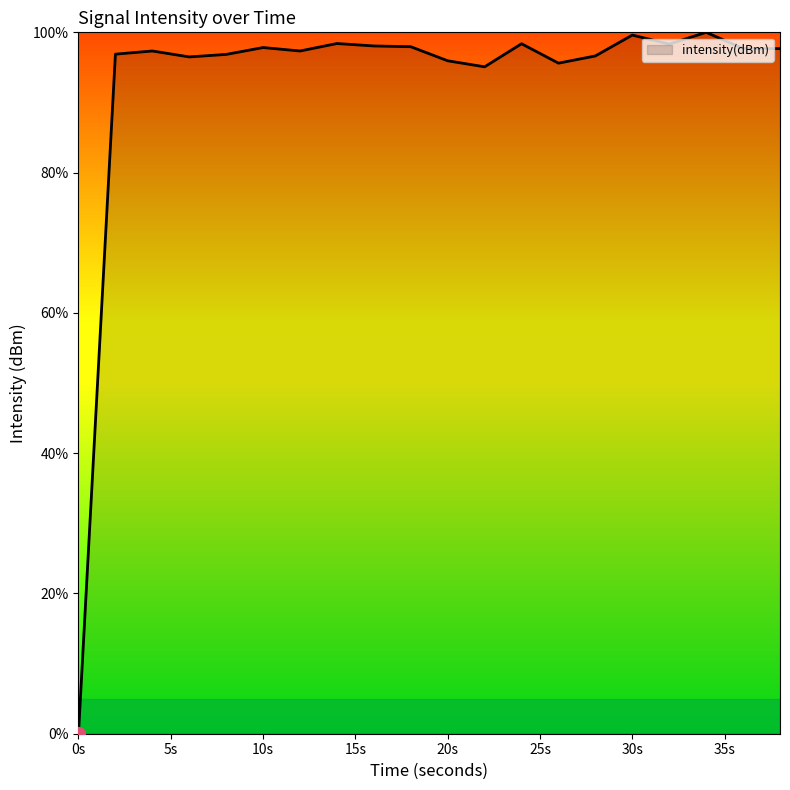

What is the difference between the maximum and minimum values?

100.0